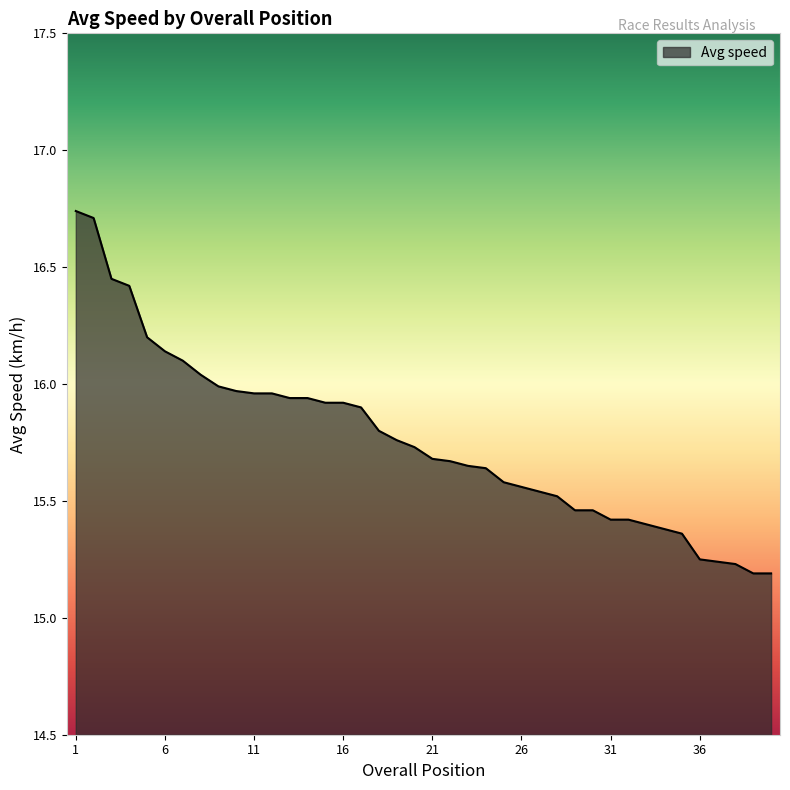

List the labels in order of value, largest first.

1, 2, 3, 4, 5, 6, 7, 8, 9, 10, 11, 12, 13, 14, 15, 16, 17, 18, 19, 20, 21, 22, 23, 24, 25, 26, 27, 28, 29, 30, 31, 32, 33, 34, 35, 36, 37, 38, 39, 40